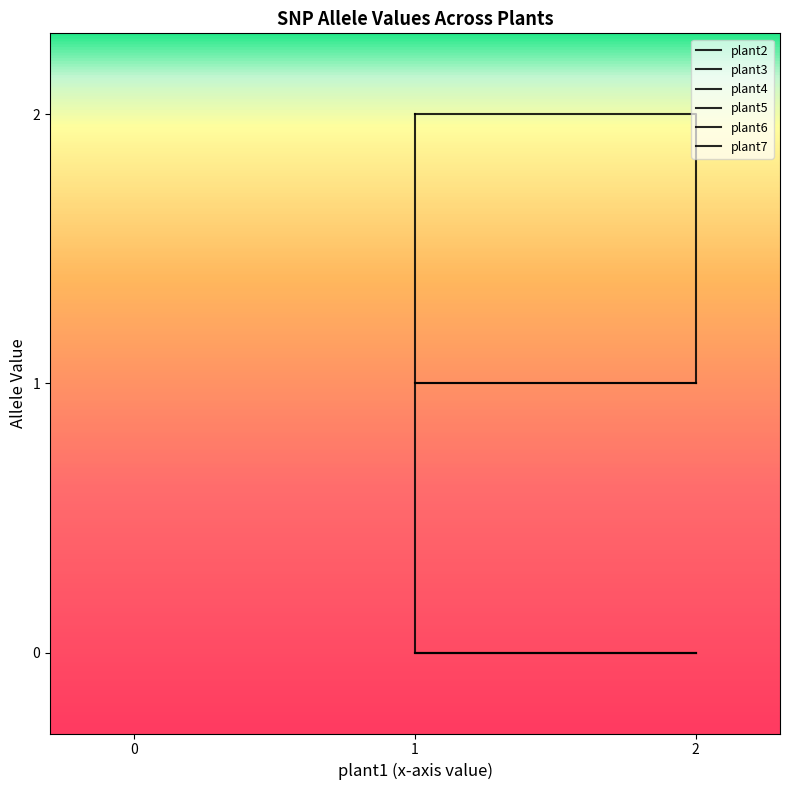

Between 2 and 1, which series saw the biggest shift?

plant2